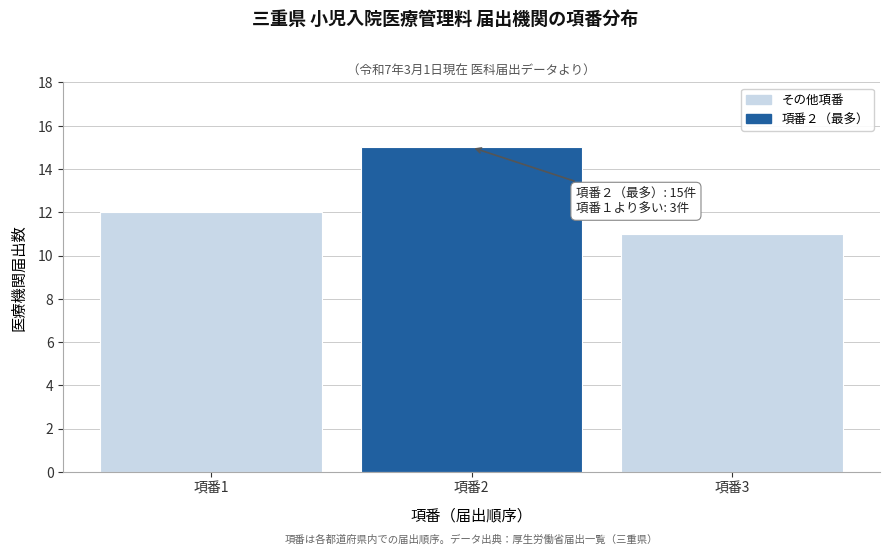

Reading left to right, list all the values displayed in this chart.

12	15	11